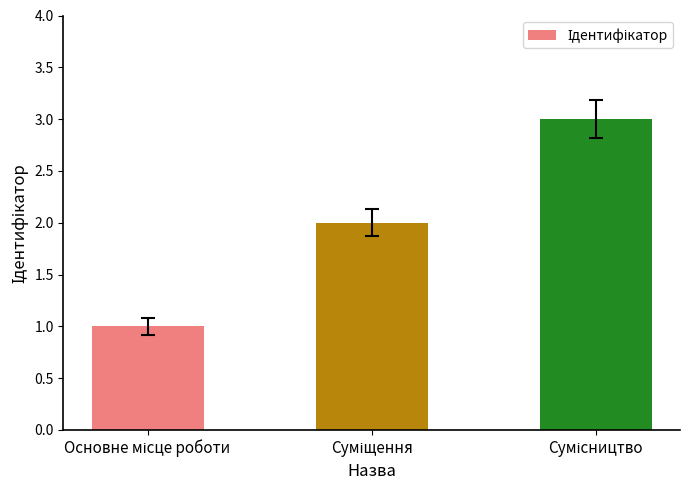

What is the greatest value displayed?

3